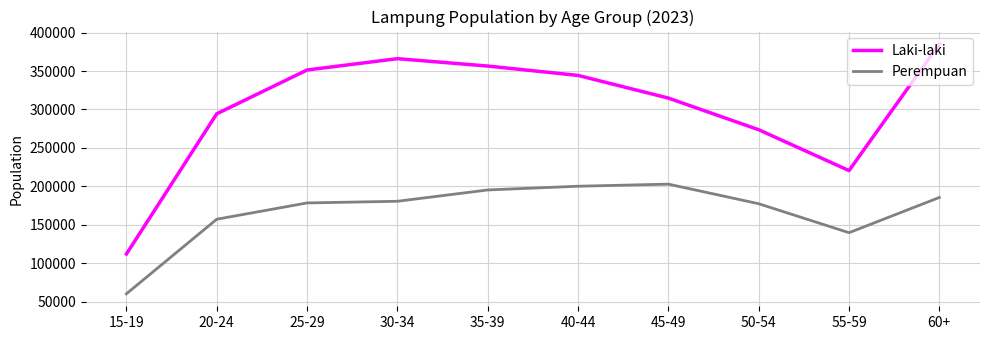

What is the approximate value of Perempuan at 60+?

185647